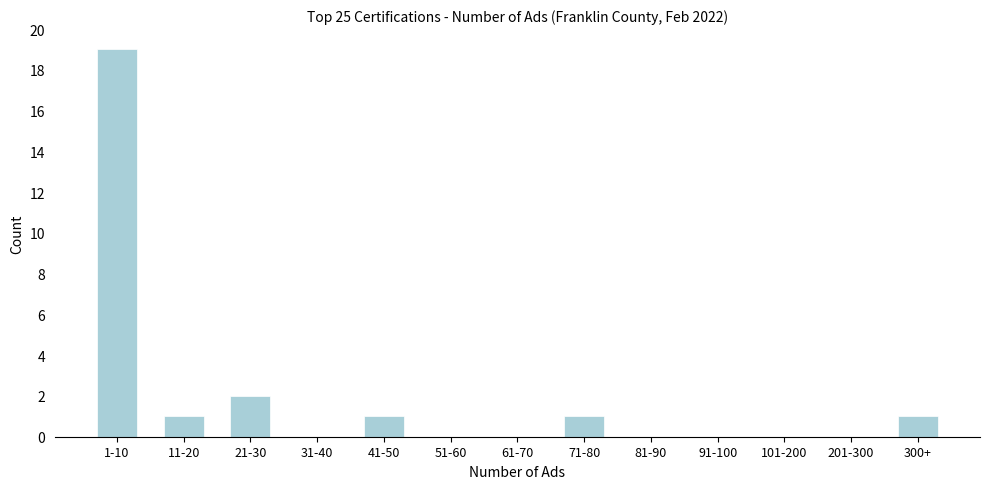

Reading right to left, what are all the values shown in this chart?

300+=1	201-300=0	101-200=0	91-100=0	81-90=0	71-80=1	61-70=0	51-60=0	41-50=1	31-40=0	21-30=2	11-20=1	1-10=19